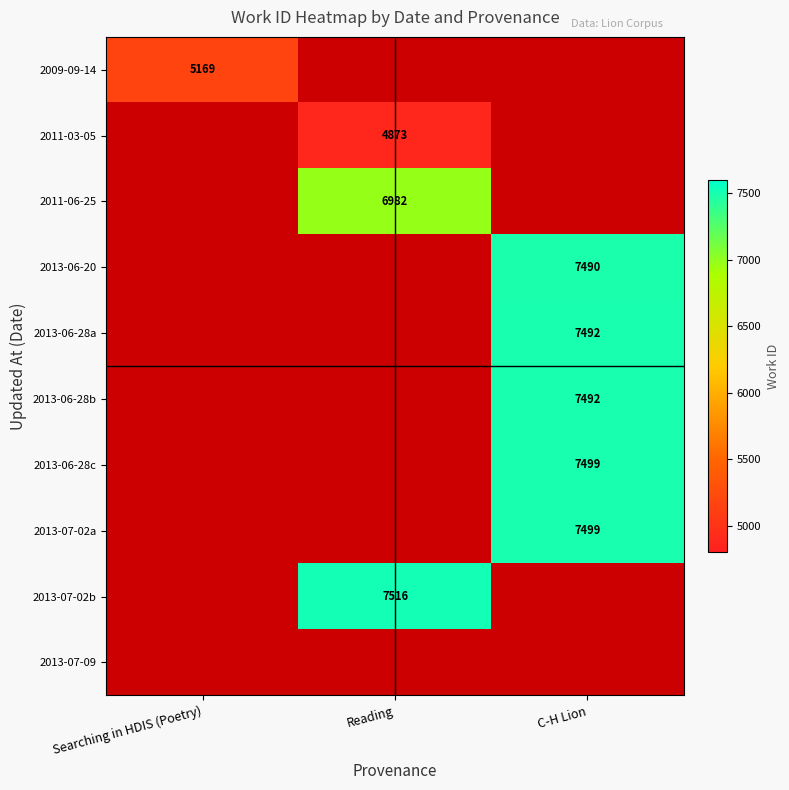

The value of 2013-06-28c at C-H Lion is 13129. True or false?

False